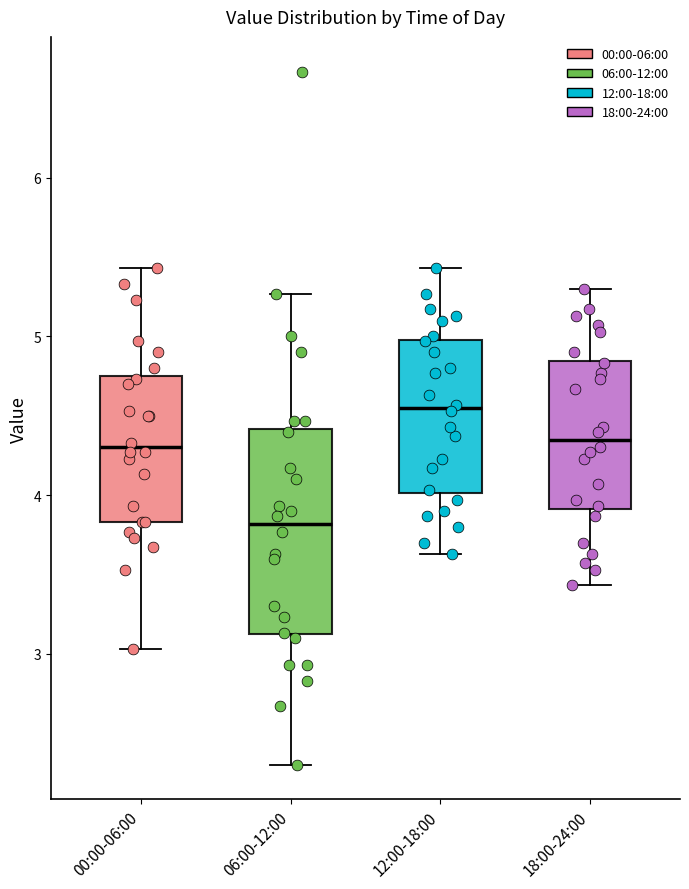

Reading left to right, read every box against the y-axis: the position of its median line, the range the box covers, and the ends of its whiskers. The values are not printed on the chart, so give them approximately, as read against the axis.

00:00-06:00: median 4.3, box 3.8 to 4.7, whiskers 3.0 to 5.4
06:00-12:00: median 3.8, box 3.1 to 4.4, whiskers 2.3 to 5.3
12:00-18:00: median 4.6, box 4.0 to 5.0, whiskers 3.6 to 5.4
18:00-24:00: median 4.4, box 3.9 to 4.8, whiskers 3.4 to 5.3